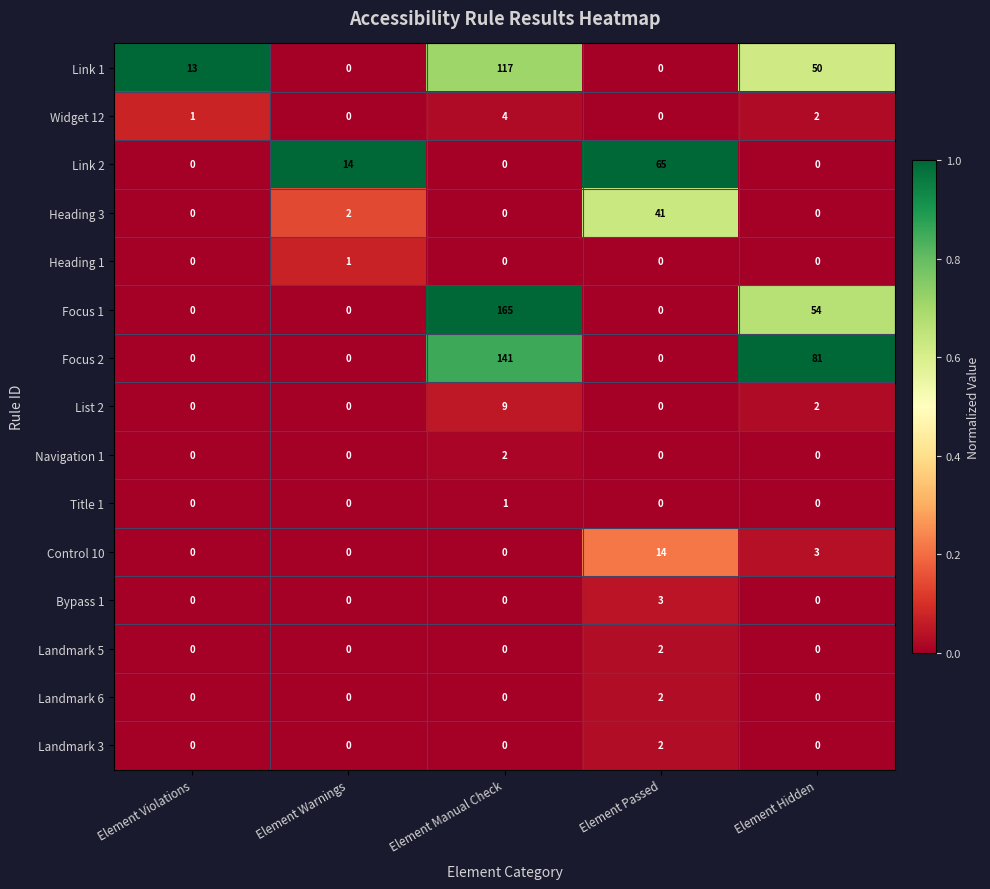

True or false: Link 1 has a value of 4 at Element Violations.

False